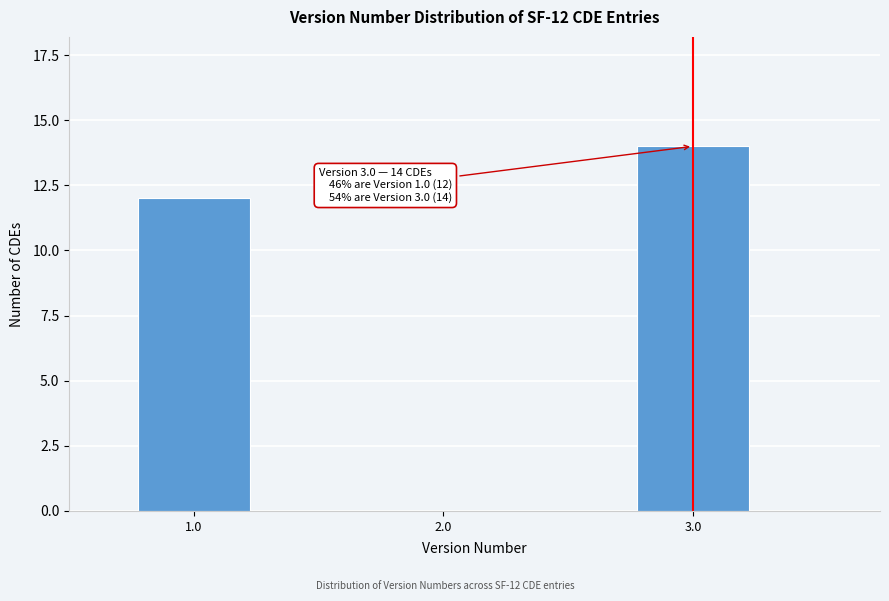

Reading right to left, list all the values displayed in this chart.

3.0=14	2.0=0	1.0=12